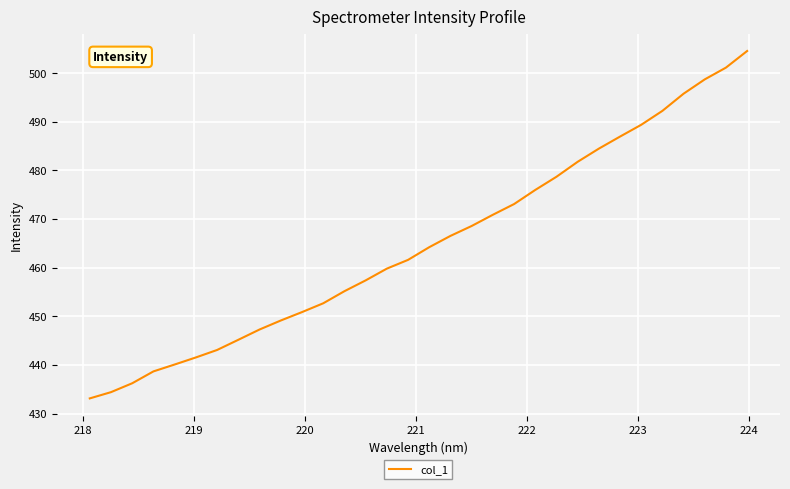

What is the maximum value shown in the chart?

504.5